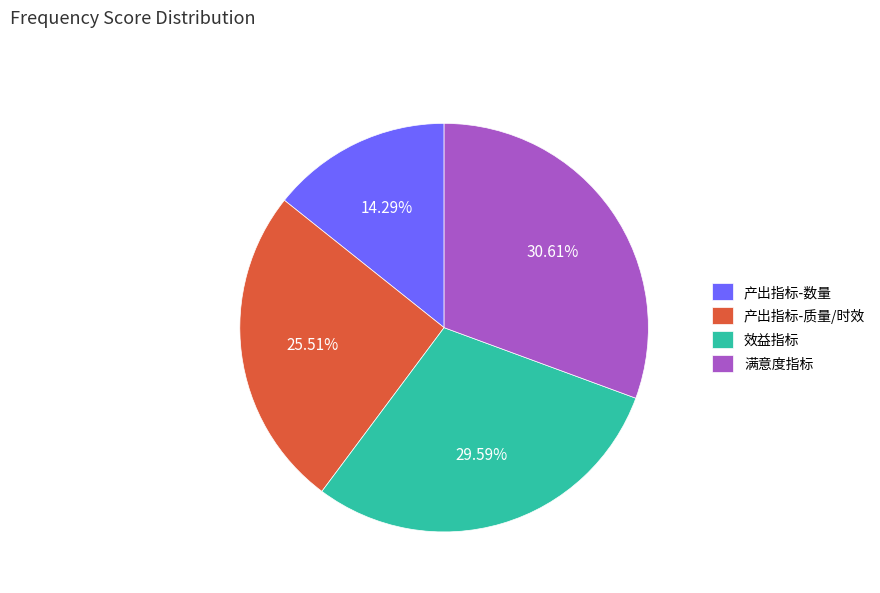

Do 产出指标-数量 and 满意度指标 together represent more than half of the pie?

No